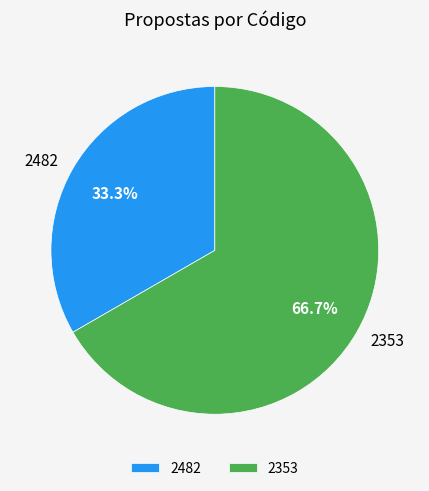

Does any single category account for the majority?

Yes